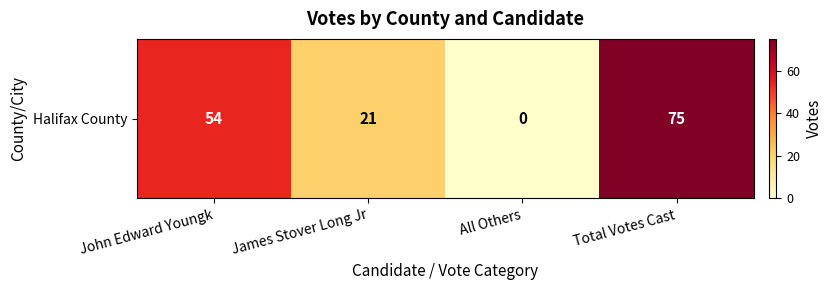

Which category has the lowest value across all series?

All Others